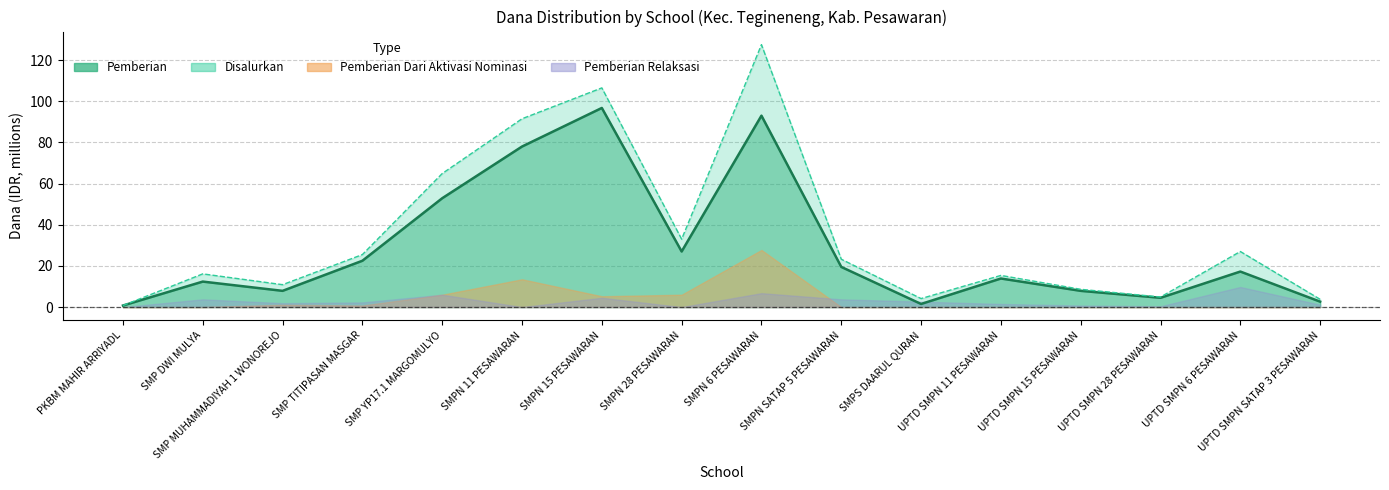

How many data points in Disalurkan are above 23?

8